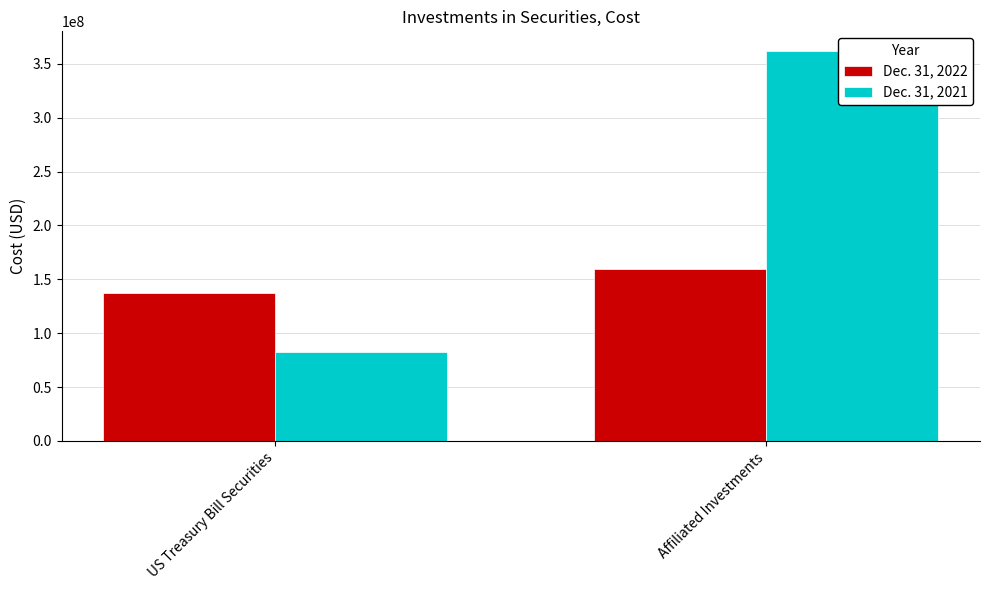

Is it true that Dec. 31, 2021 equals 83007439 at US Treasury Bill Securities?

True